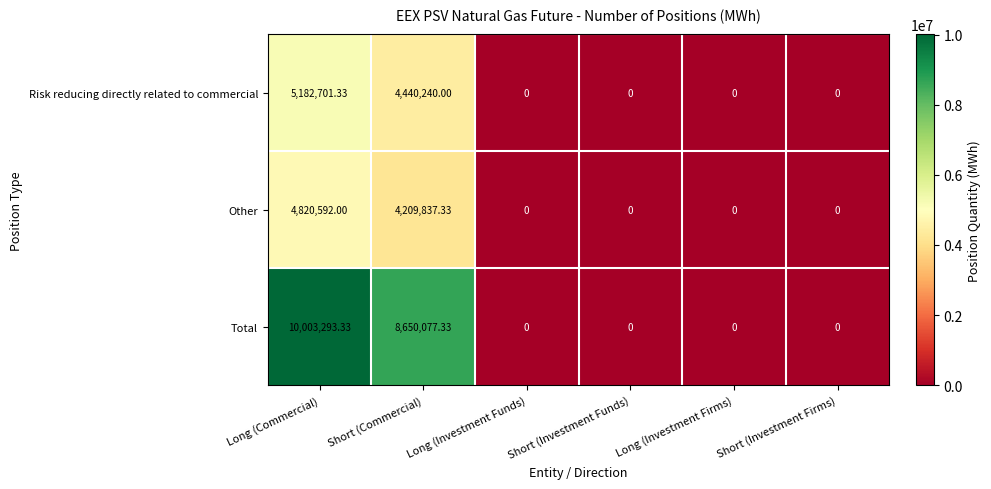

Which category has the highest value in the Other series?

Long (Commercial)